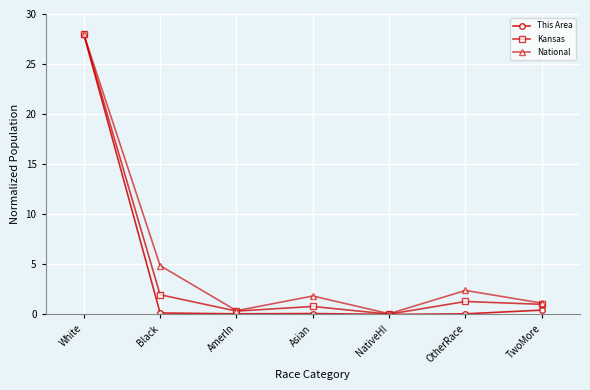

Count the number of data series in this chart.

3